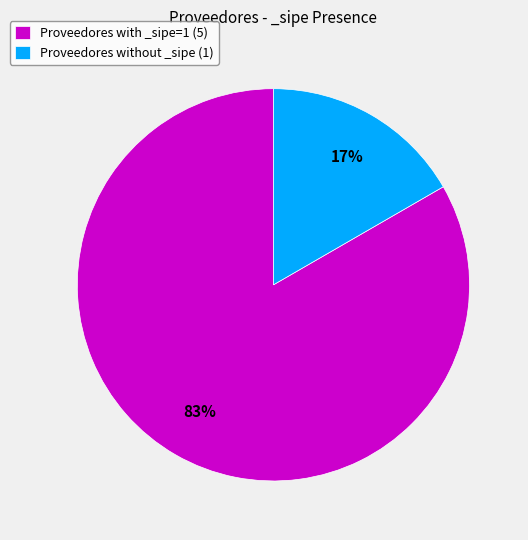

The Proveedores without _sipe (1) slice represents 17% of the pie. True or false?

True